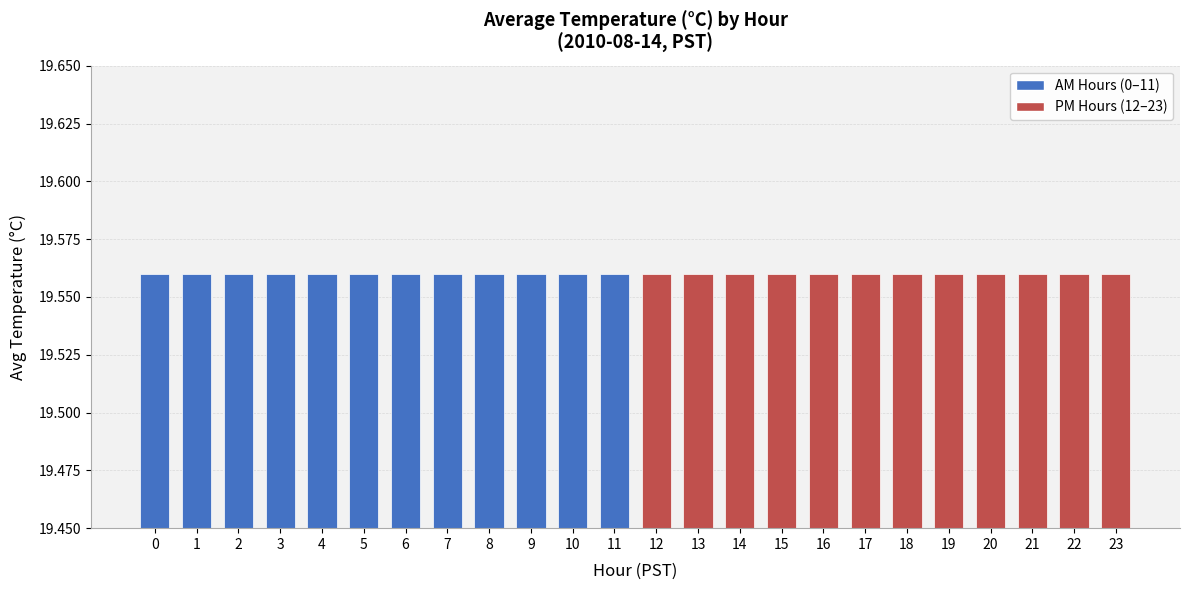

List the labels in order of value, largest first.

15, 14, 16, 13, 17, 12, 18, 11, 19, 10, 20, 9, 21, 0, 8, 22, 7, 23, 1, 6, 2, 5, 3, 4